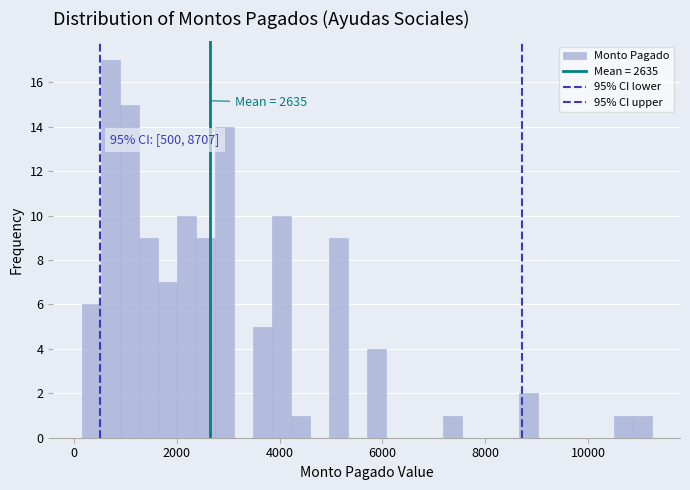

Around what value on the x-axis is the tallest bar? Give the approximate position of its centre, as read against the axis.

800